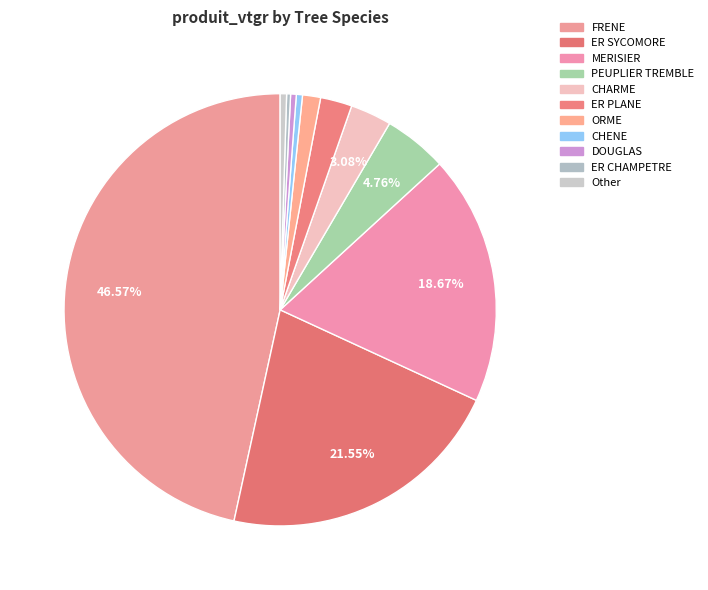

What percentage is the CHARME slice, to the nearest percent?

3%